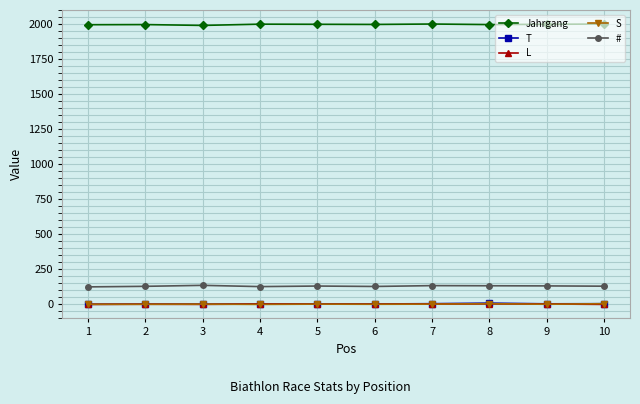

True or false: Jahrgang and L intersect in this chart.

False